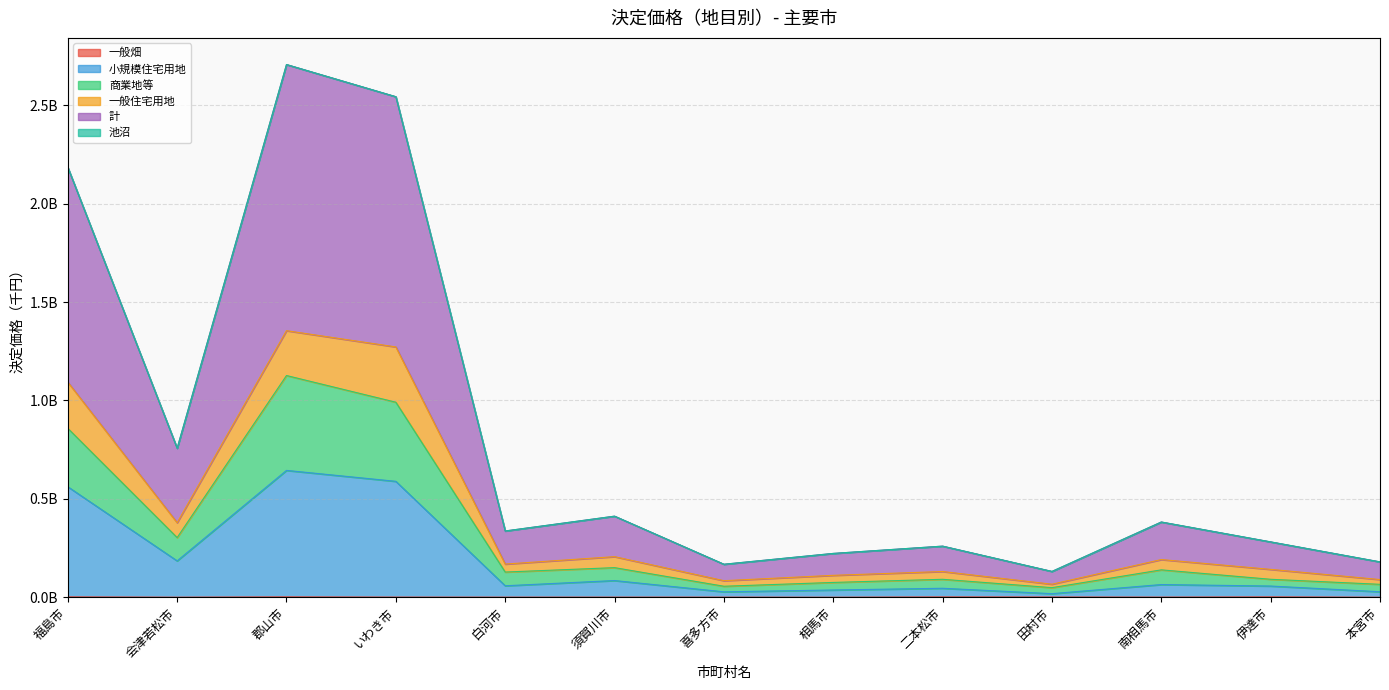

Which label corresponds to the largest value in the chart?

郡山市